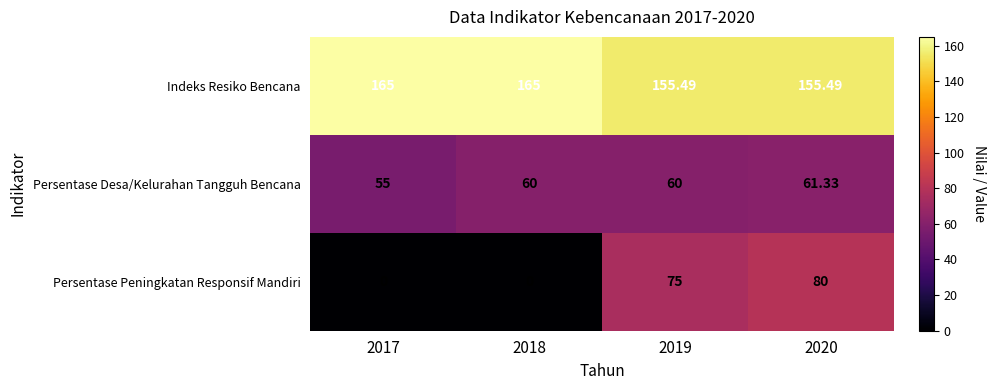

Between 2017 and 2018, which series saw the biggest shift?

Persentase Desa/Kelurahan Tangguh Bencana